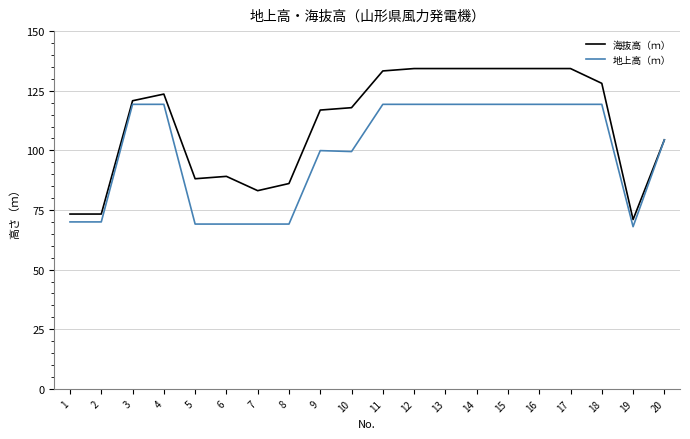

Where is the first local maximum for 海抜高（ｍ）?

4